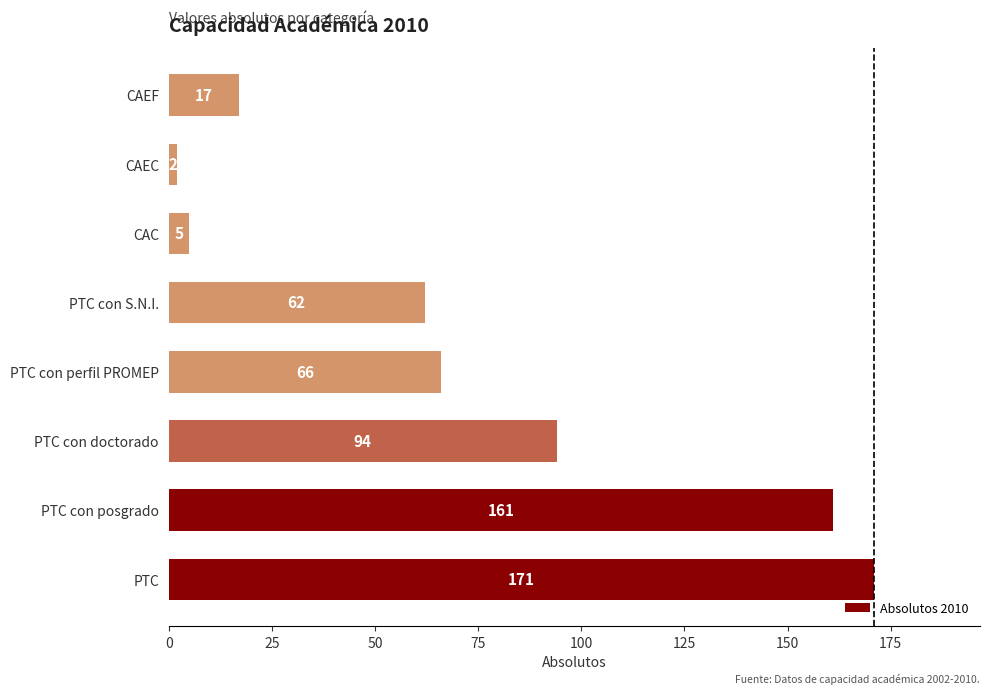

Reading bottom to top, extract all data points from this chart.

171	161	94	66	62	5	2	17